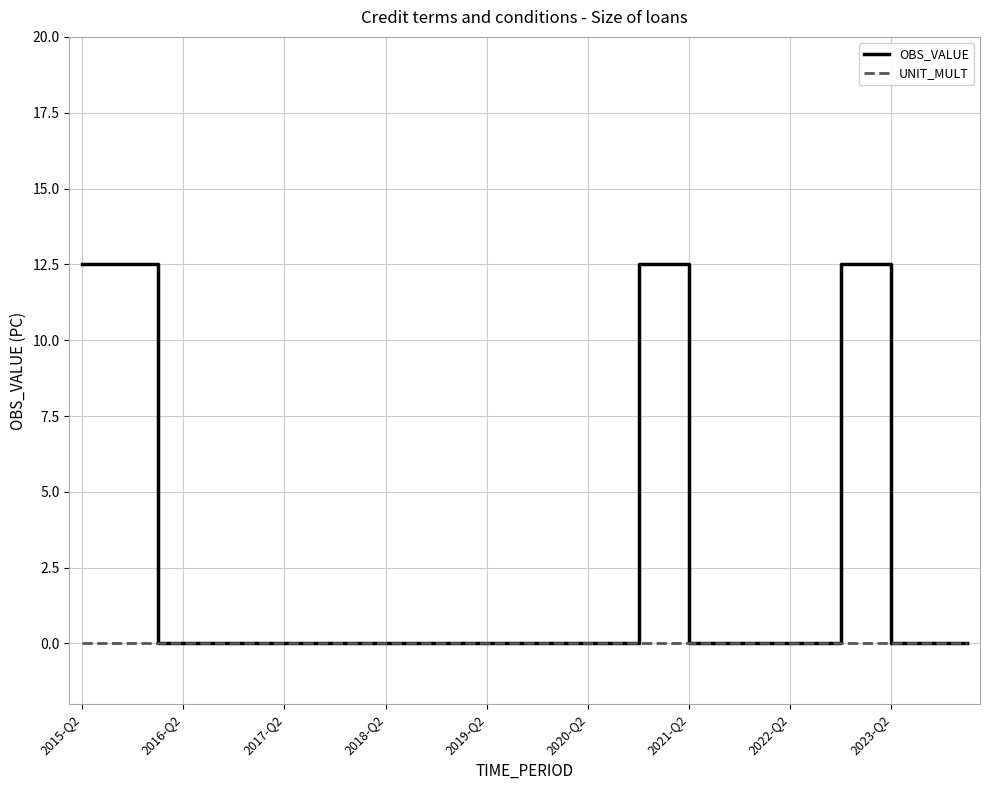

Which series has the largest total across all categories?

OBS_VALUE